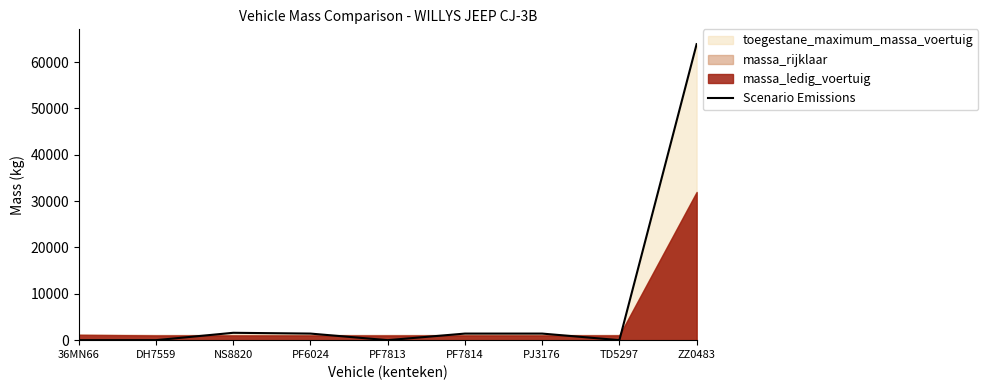

Which has a higher value, PF7813 or 36MN66?

PF7813